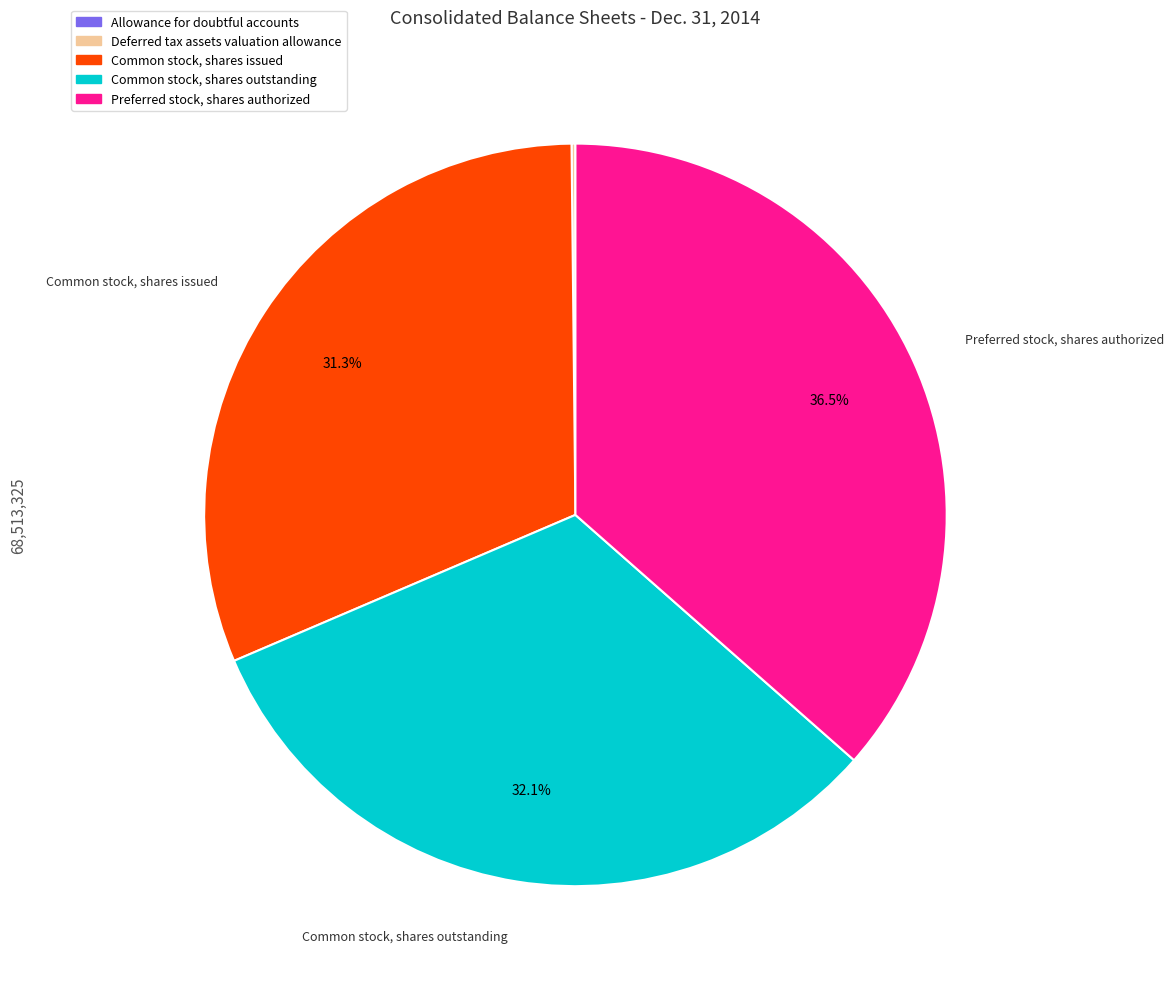

How much of the chart is everything except Preferred stock, shares authorized?

63.5%